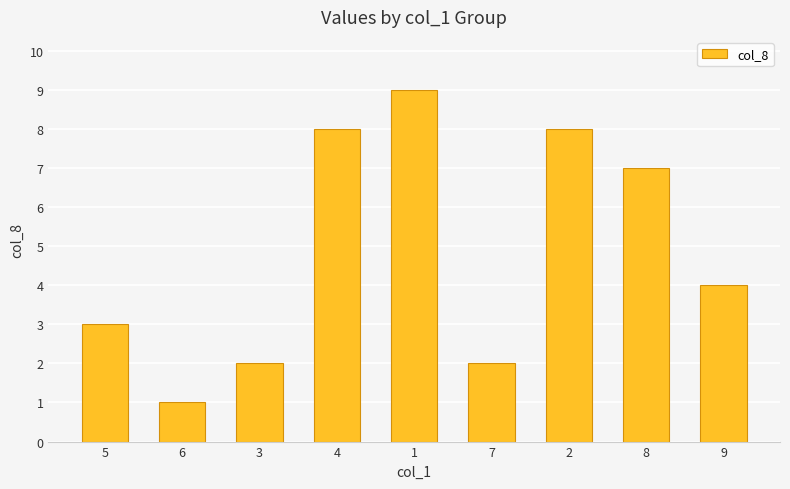

The chart shows a value of 4 at 9. True or false?

True